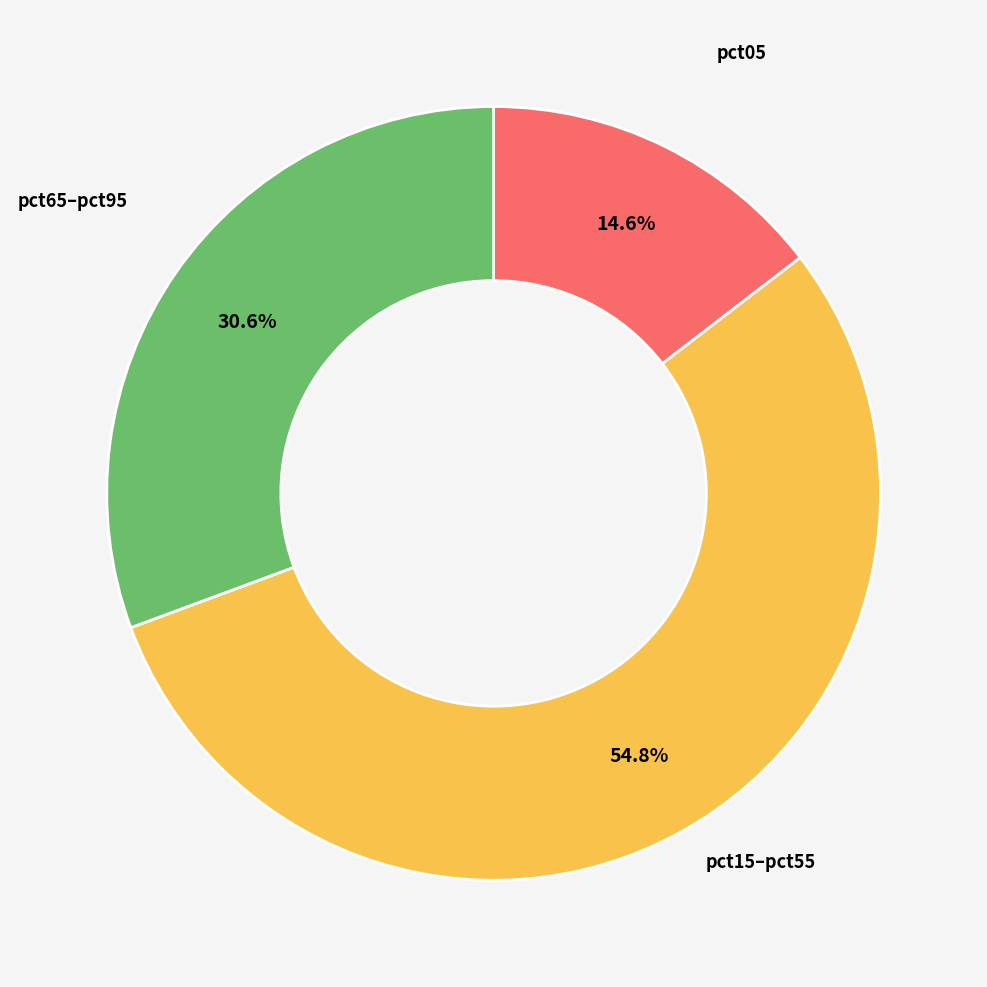

Does any single category account for the majority?

Yes